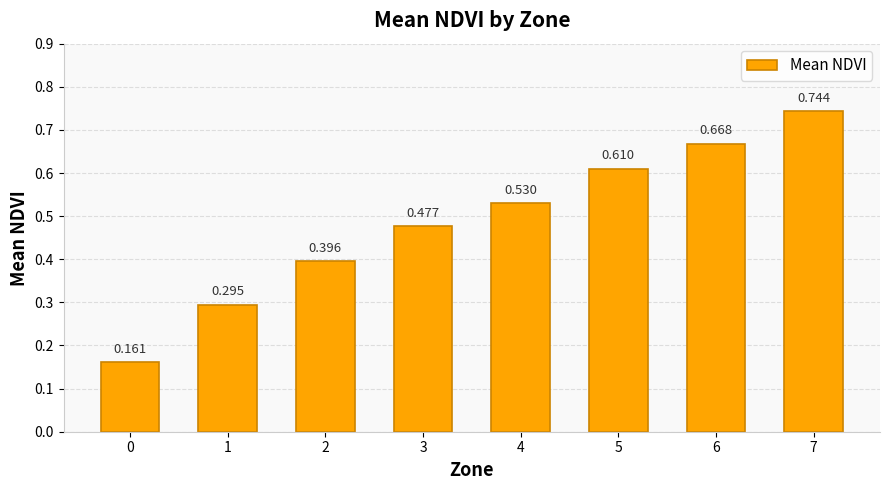

Does the chart contain any negative values?

No